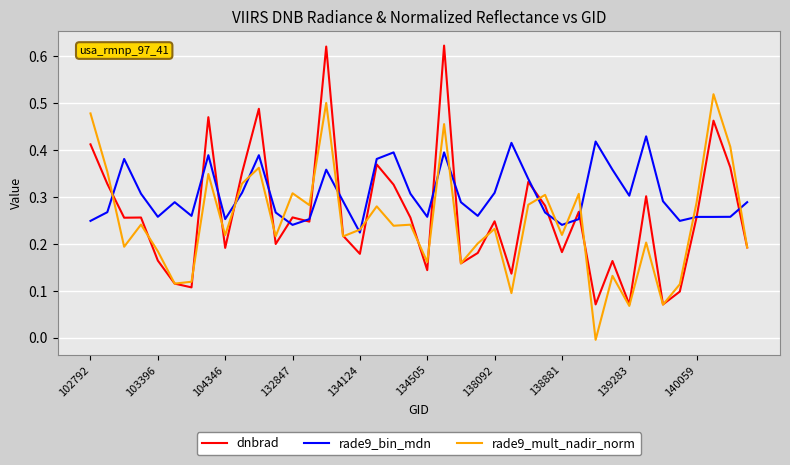

Which series has the widest spread of values?

dnbrad